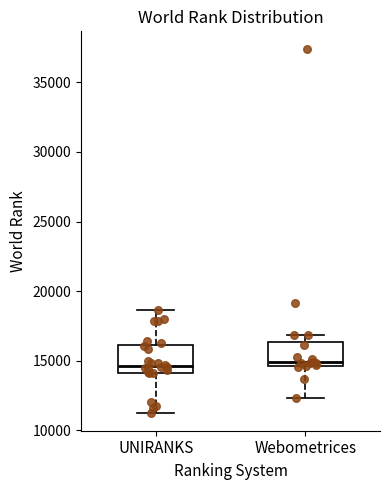

Reading left to right, transcribe this box plot: for each box, give where its median line is, the range the box spans, and where its two whiskers end, as read against the y-axis. The values are not printed on the chart, so give them approximately, as read against the axis.

UNIRANKS: median 14500, box 14000 to 16000, whiskers 11500 to 18500
Webometrices: median 15000, box 14500 to 16500, whiskers 12500 to 17000